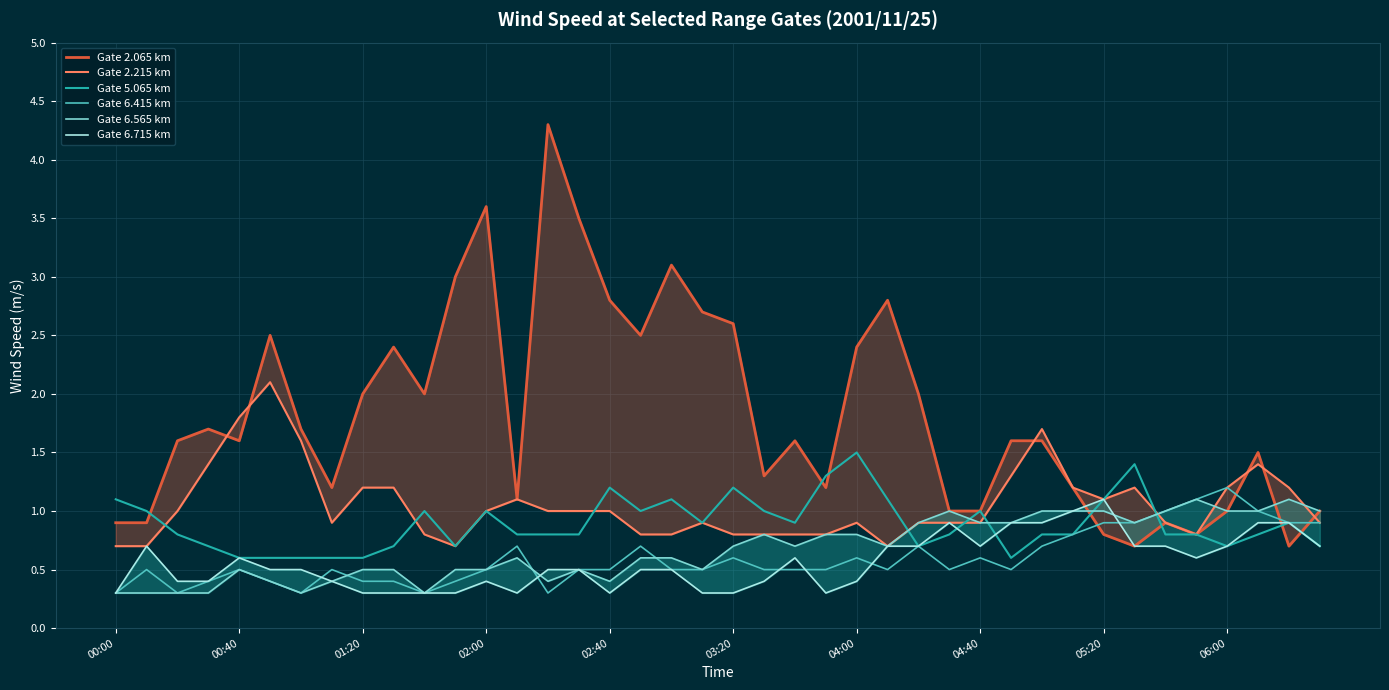

What is the sum of the Gate 6.565 km values at 30 and 35?

2.1